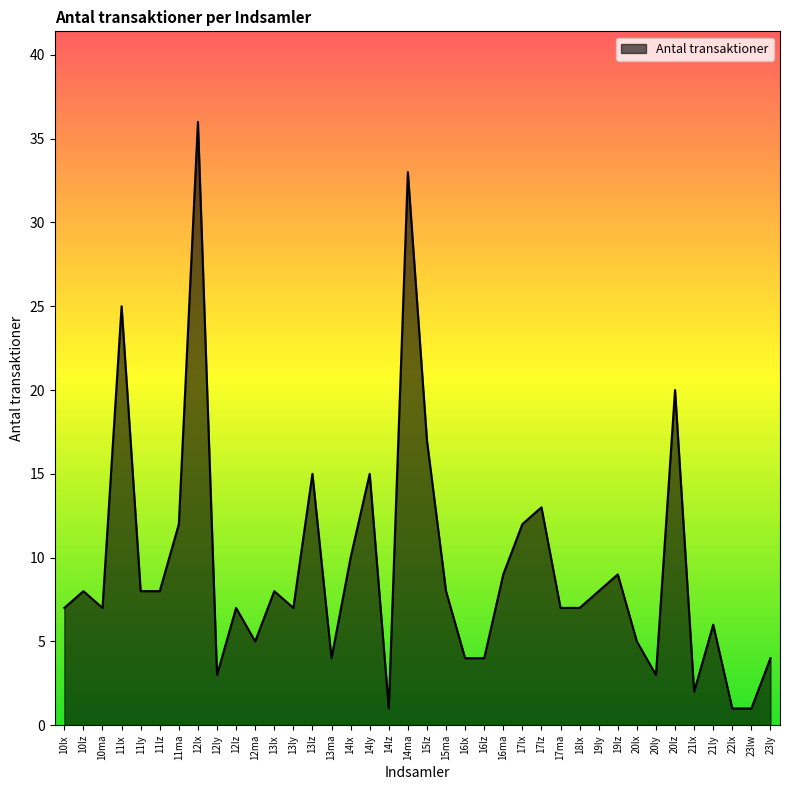

What position from the right is 17lz?

13